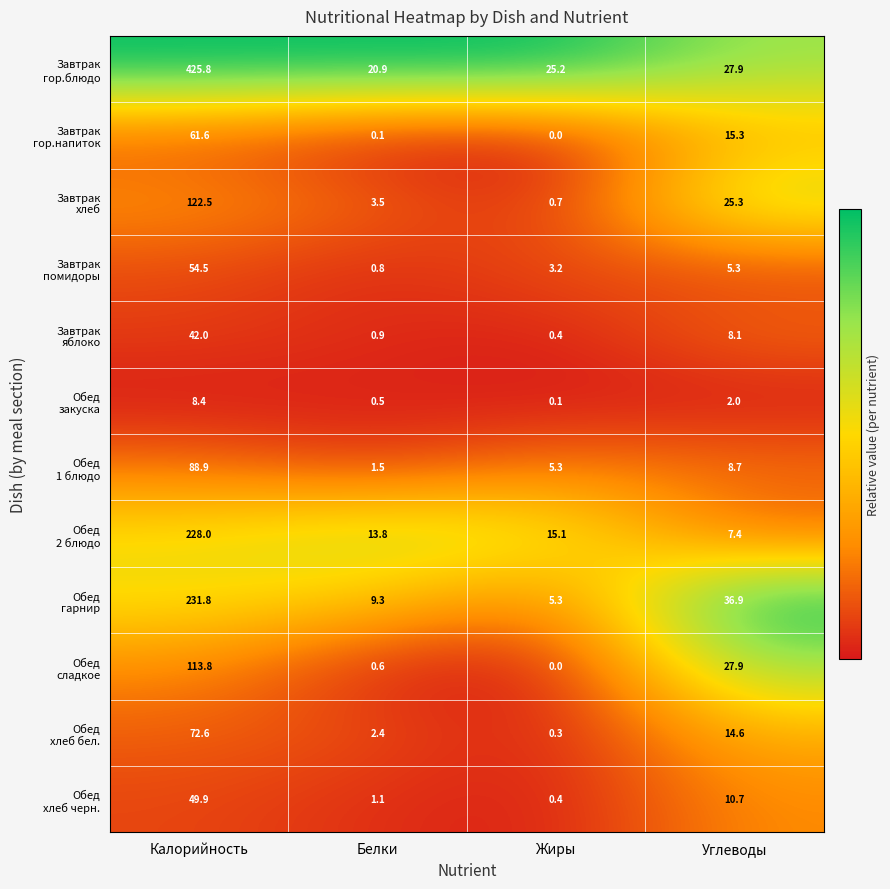

Count the number of categories in the chart.

4